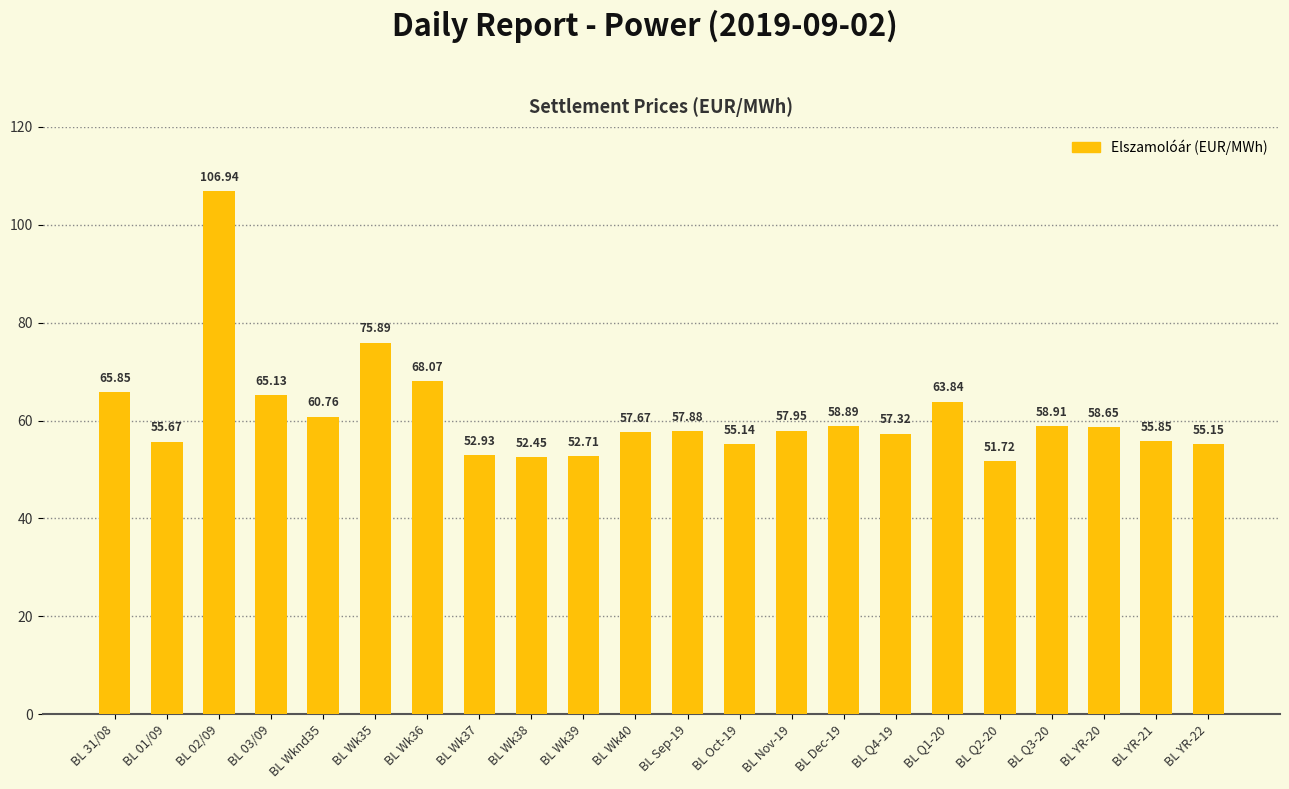

What is the difference between the values at BL Wk36 and BL YR-21?

12.2